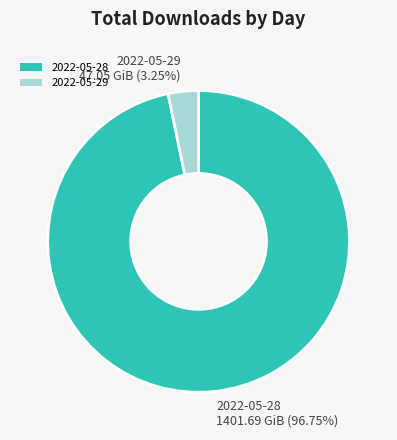

How many segments does this pie chart have?

2